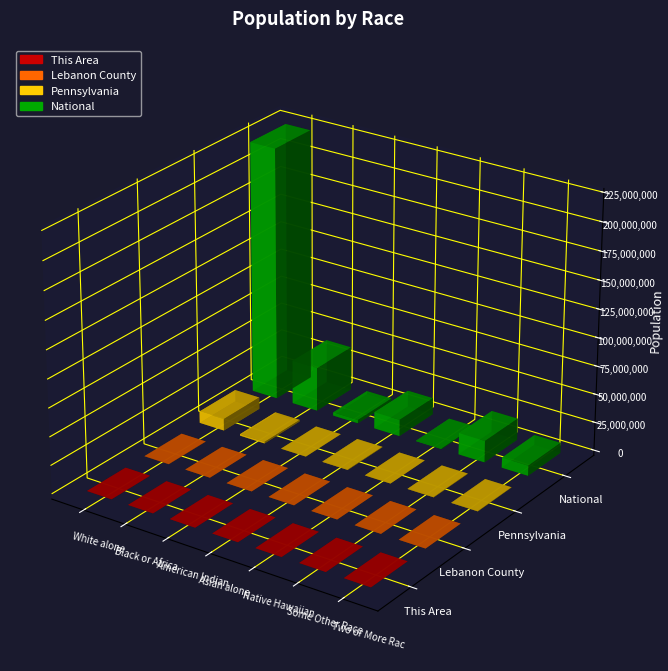

What is the total value across all series at Some Other Race alone?

19417364